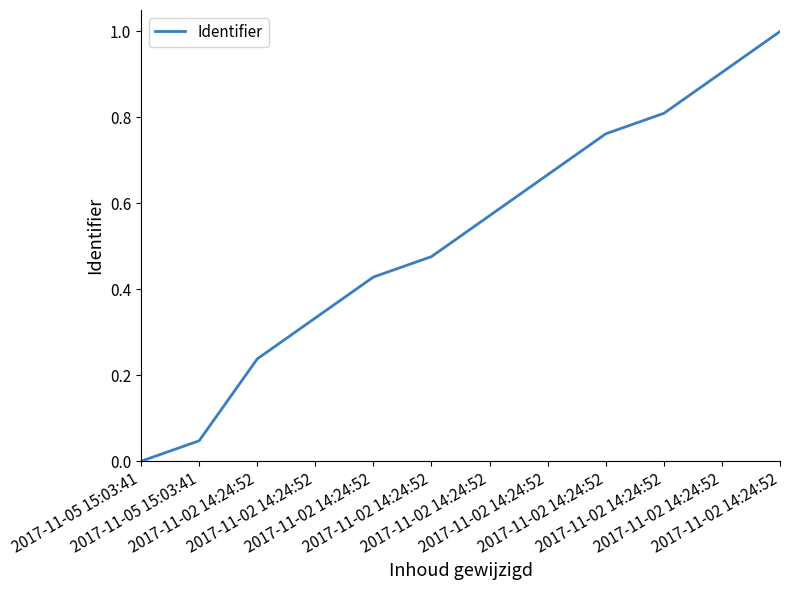

True or false: the data has more than 2 interior local peaks.

False